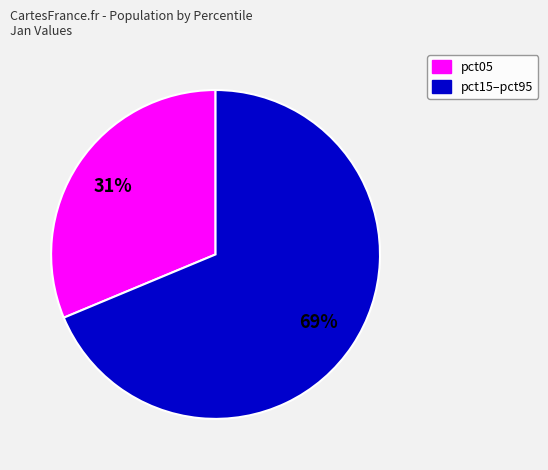

Is there a majority slice in this chart?

Yes